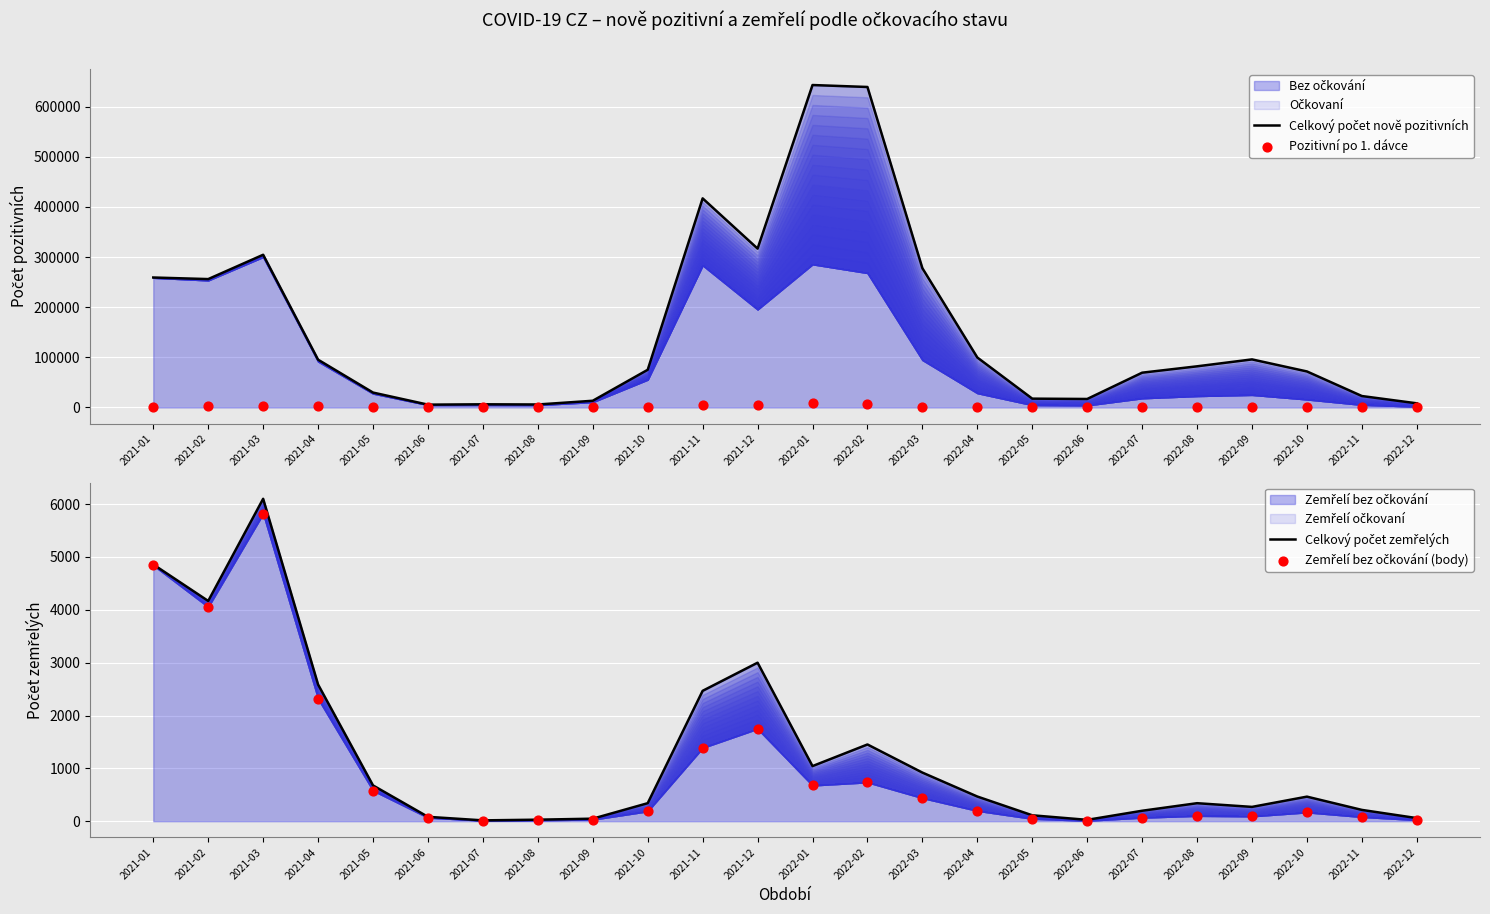

Which series has the largest total across all categories?

Celkový počet nově pozitivních